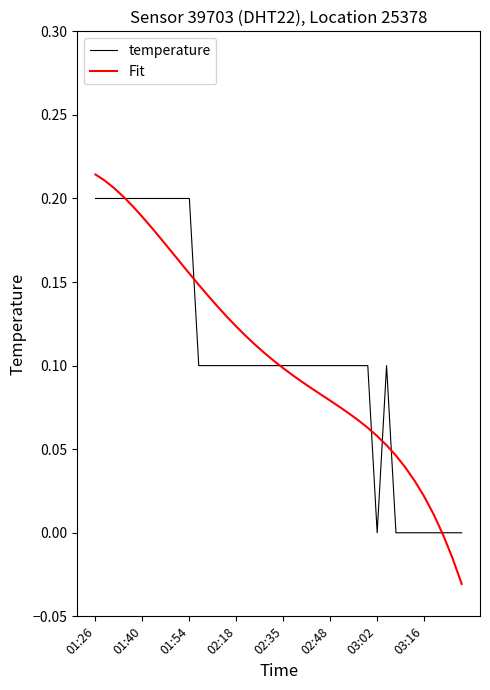

Rank the series by their maximum value, from highest to lowest.

Fit, temperature